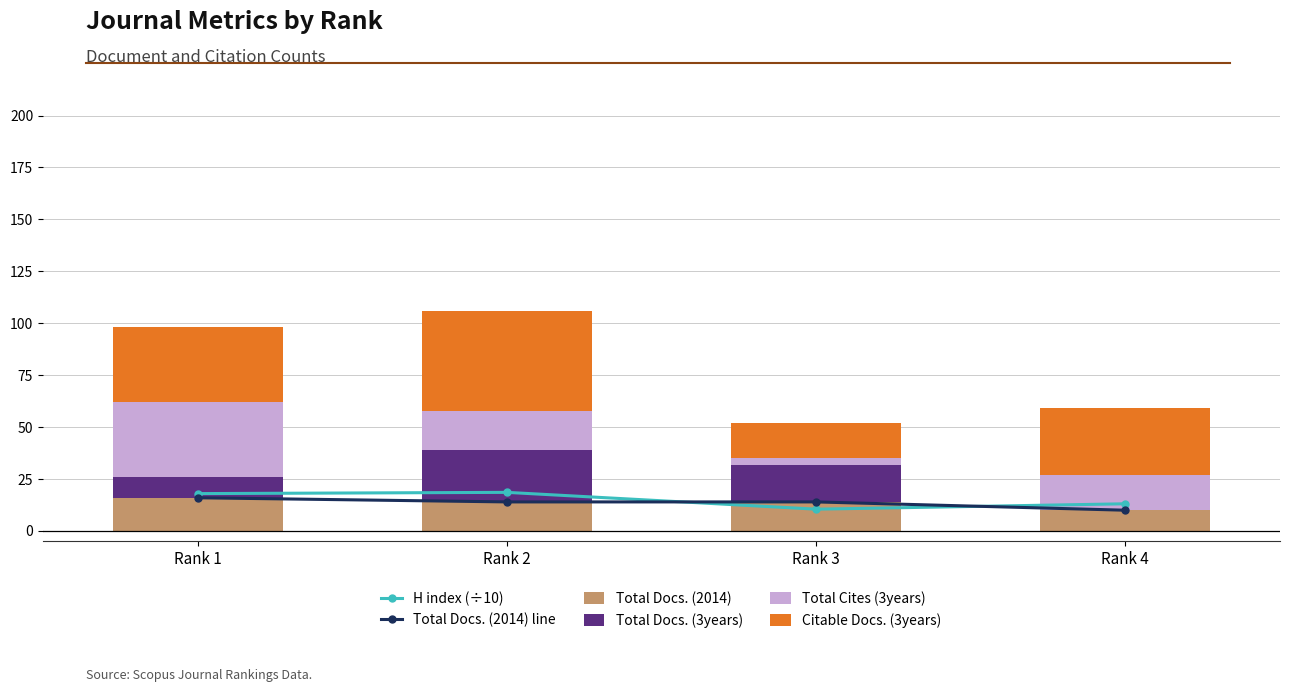

How many Total Docs. (2014) line values are between 14 and 16?

3